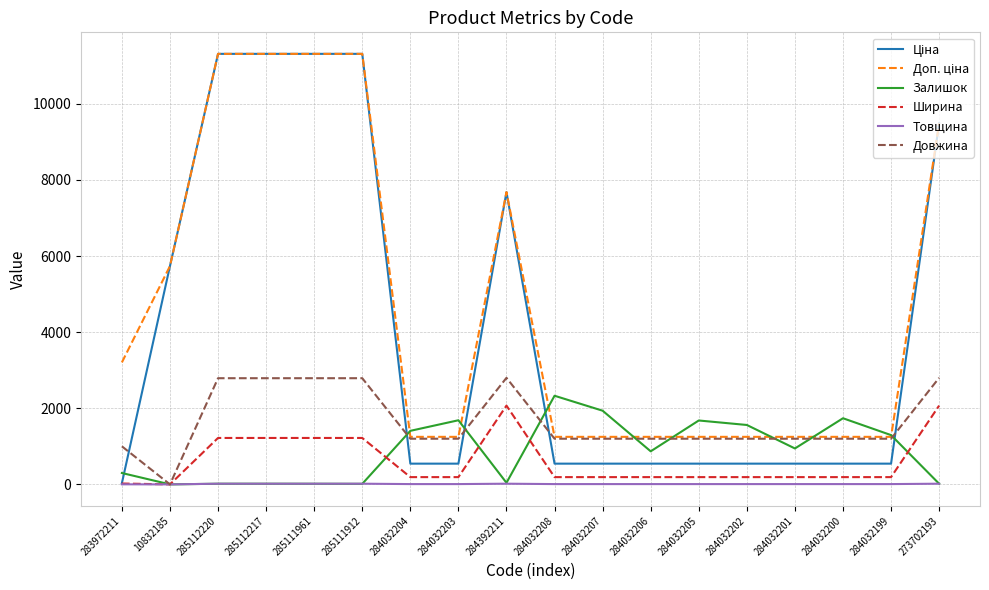

Is it true that Залишок equals 299.0 at 283972211?

True